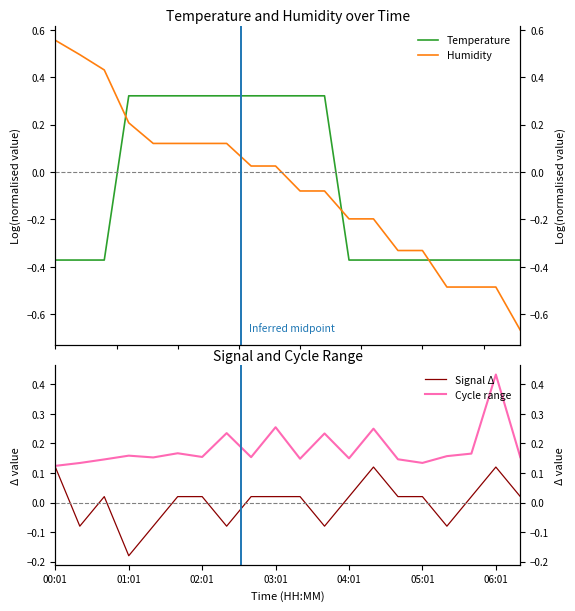

What is the sum of all Temperature values?

-1.2